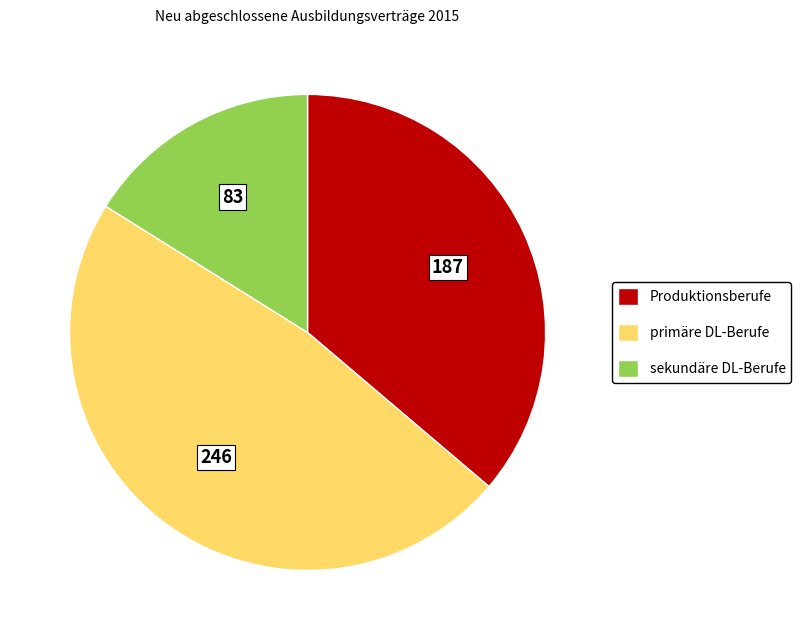

Rank the categories by value from highest to lowest.

primäre DL-Berufe, Produktionsberufe, sekundäre DL-Berufe